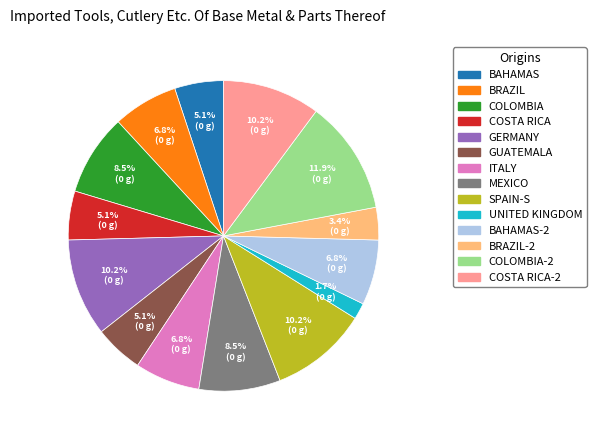

Is there a majority slice in this chart?

No